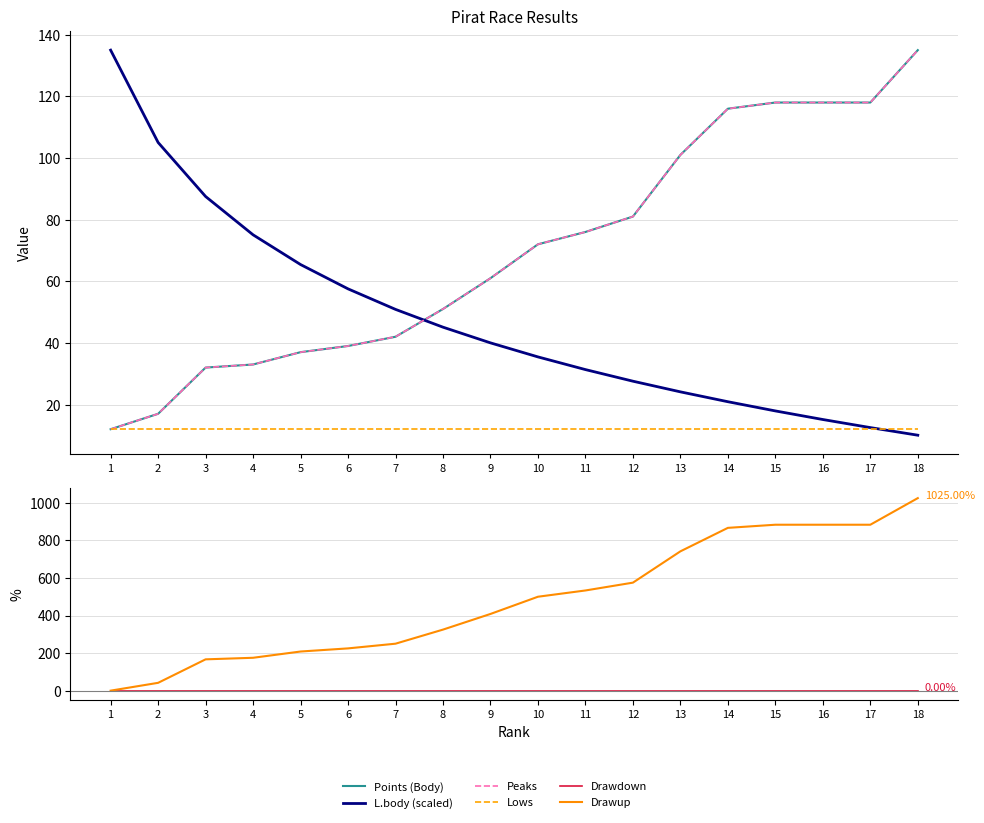

What is the approximate value of Points (Body) at 15?

118.0